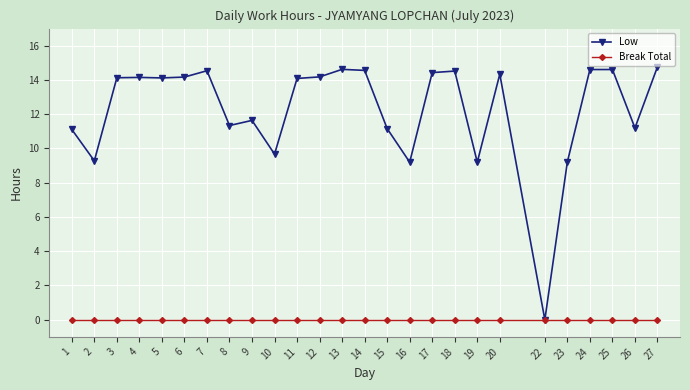

At which category does Low reach its first local valley?

2